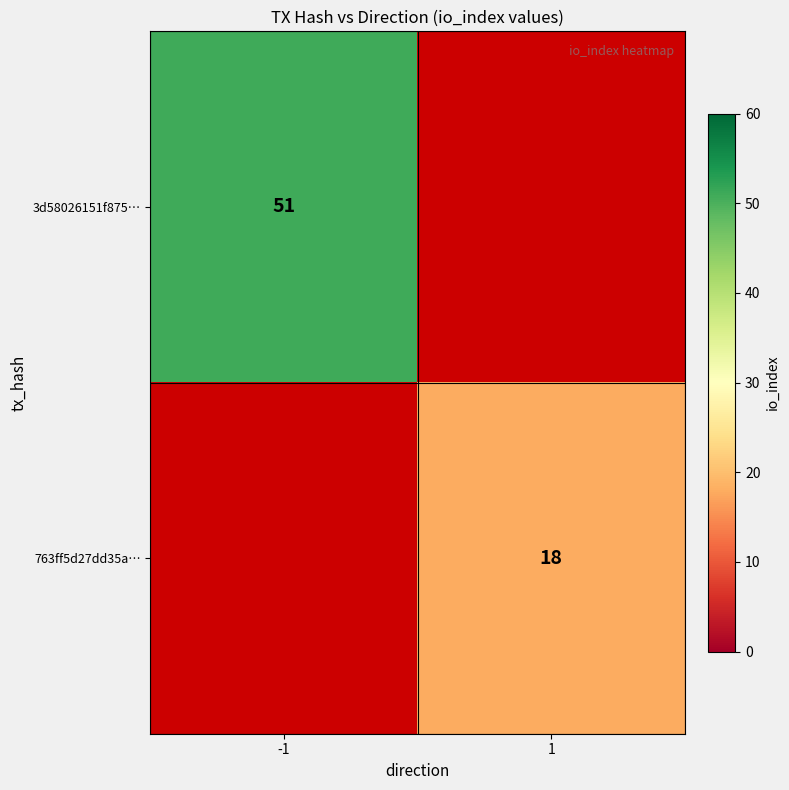

True or false: 763ff5d27dd35a… has a value of 7 at 1.

False